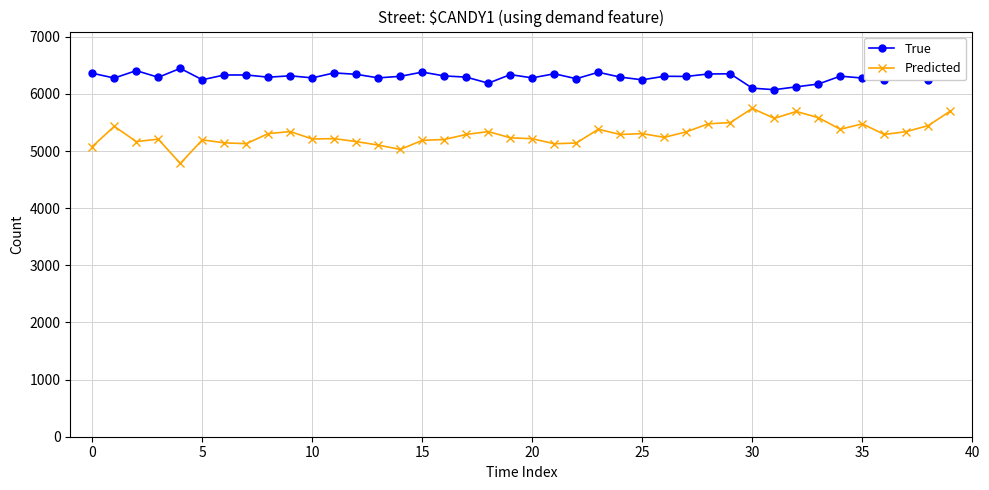

Which series has the widest spread of values?

Predicted